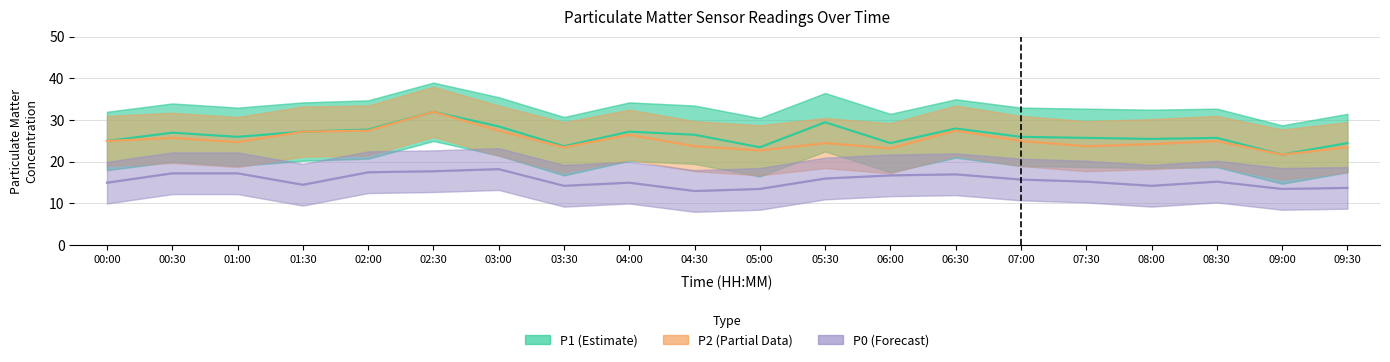

True or false: P1 (Estimate) and P2 (Partial Data) intersect in this chart.

False